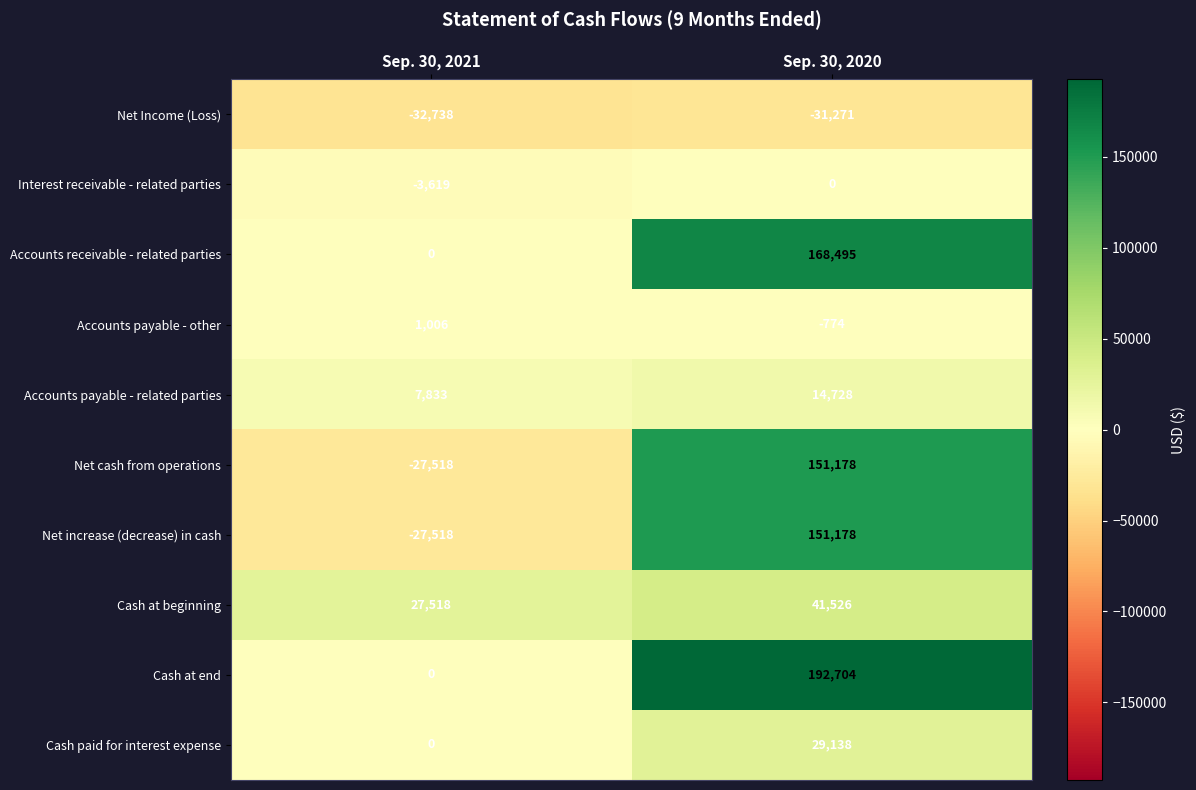

Reading right to left, transcribe all the data shown in this chart.

Net Income (Loss): Sep. 30, 2020=-31271	Sep. 30, 2021=-32738
Interest receivable - related parties: Sep. 30, 2020=0	Sep. 30, 2021=-3619
Accounts receivable - related parties: Sep. 30, 2020=168495	Sep. 30, 2021=0
Accounts payable - other: Sep. 30, 2020=-774	Sep. 30, 2021=1006
Accounts payable - related parties: Sep. 30, 2020=14728	Sep. 30, 2021=7833
Net cash from operations: Sep. 30, 2020=151178	Sep. 30, 2021=-27518
Net increase (decrease) in cash: Sep. 30, 2020=151178	Sep. 30, 2021=-27518
Cash at beginning: Sep. 30, 2020=41526	Sep. 30, 2021=27518
Cash at end: Sep. 30, 2020=192704	Sep. 30, 2021=0
Cash paid for interest expense: Sep. 30, 2020=29138	Sep. 30, 2021=0